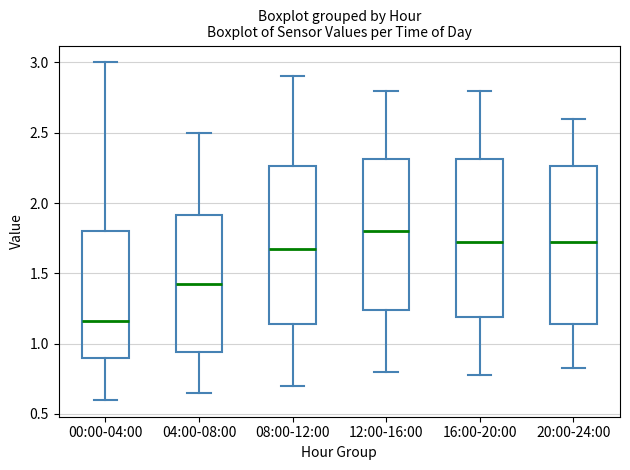

Reading left to right, transcribe this box plot: for each box, give where its median line is, the range the box spans, and where its two whiskers end, as read against the y-axis. The values are not printed on the chart, so give them approximately, as read against the axis.

00:00-04:00: median 1.15, box 0.90 to 1.80, whiskers 0.60 to 3.00
04:00-08:00: median 1.45, box 0.95 to 1.90, whiskers 0.65 to 2.50
08:00-12:00: median 1.70, box 1.15 to 2.25, whiskers 0.70 to 2.90
12:00-16:00: median 1.80, box 1.25 to 2.30, whiskers 0.80 to 2.80
16:00-20:00: median 1.75, box 1.20 to 2.30, whiskers 0.80 to 2.80
20:00-24:00: median 1.75, box 1.15 to 2.25, whiskers 0.85 to 2.60